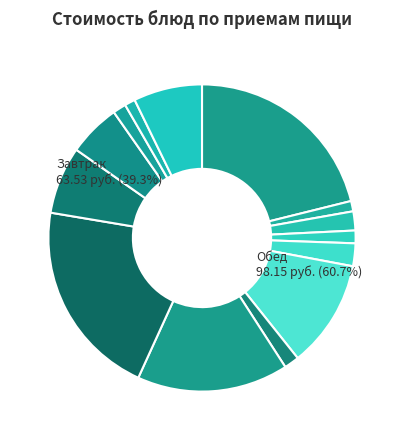

What is the change in value from омлет натуральный to картофельное пюре?

-22.7